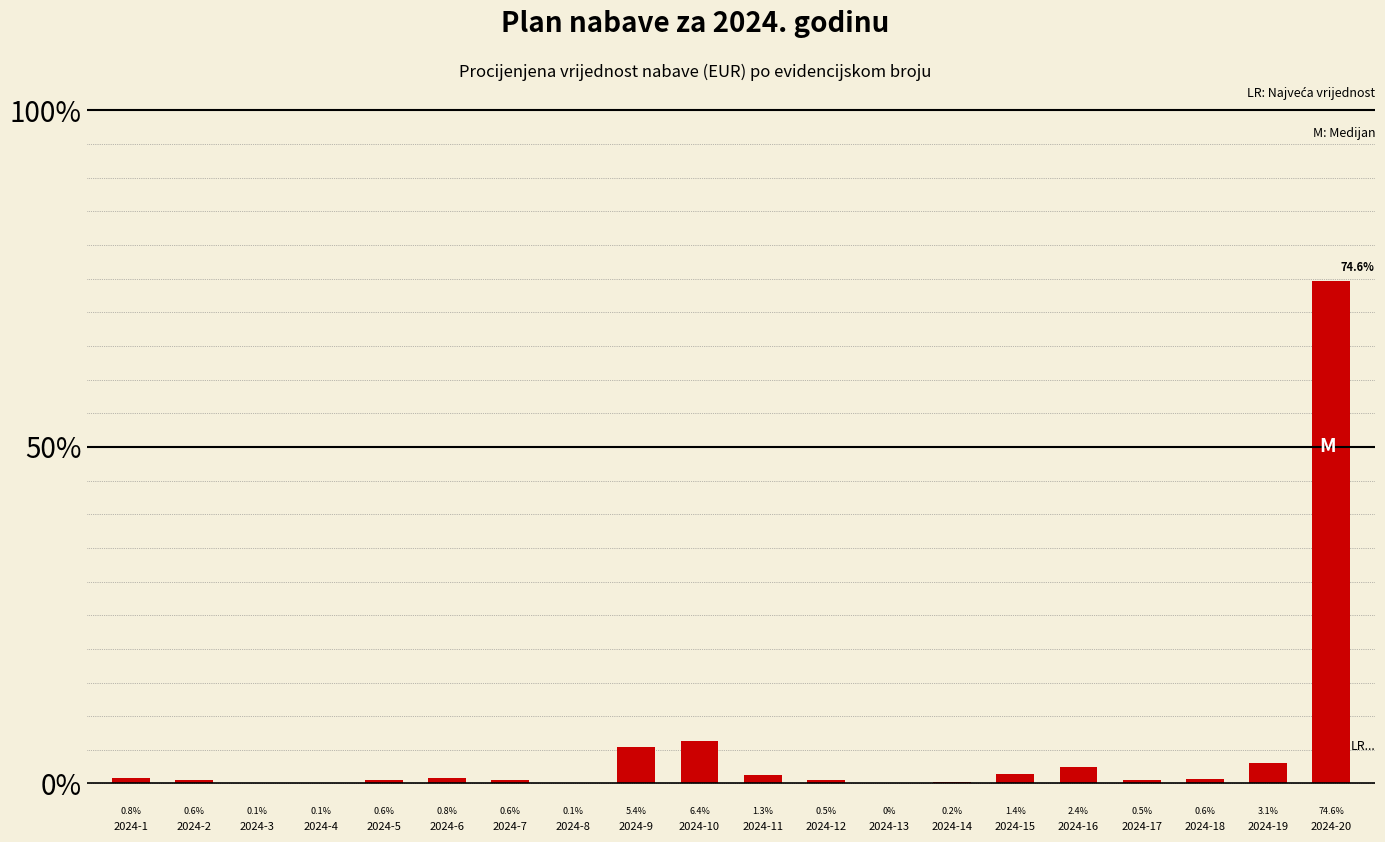

What is the greatest value displayed?

74.6